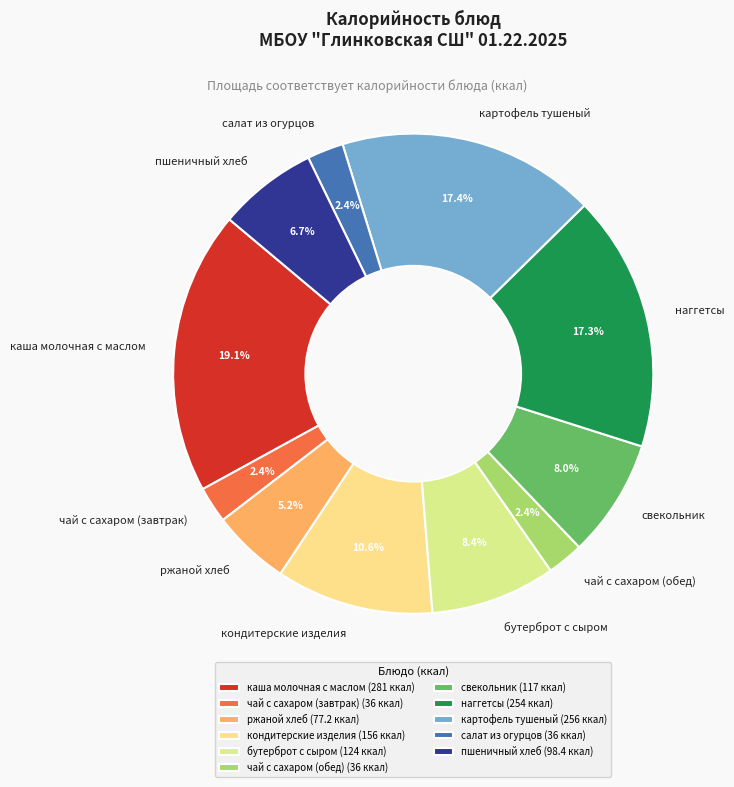

What is the total percentage of каша молочная с маслом and наггетсы?

36.4%